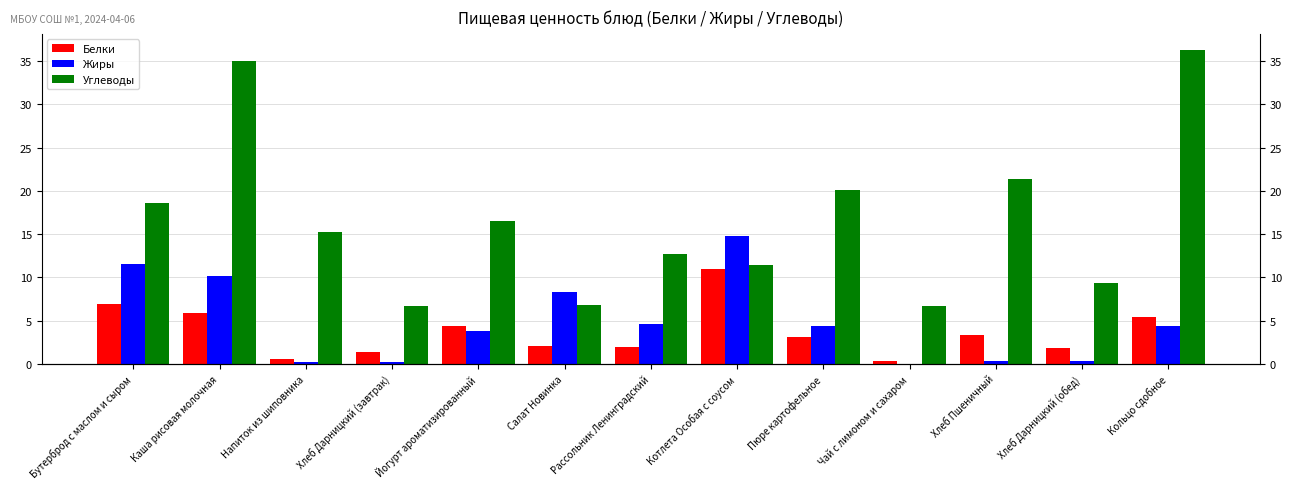

Is the value of Белки at Рассольник Ленинградский greater than the value of Углеводы at Кольцо сдобное?

No